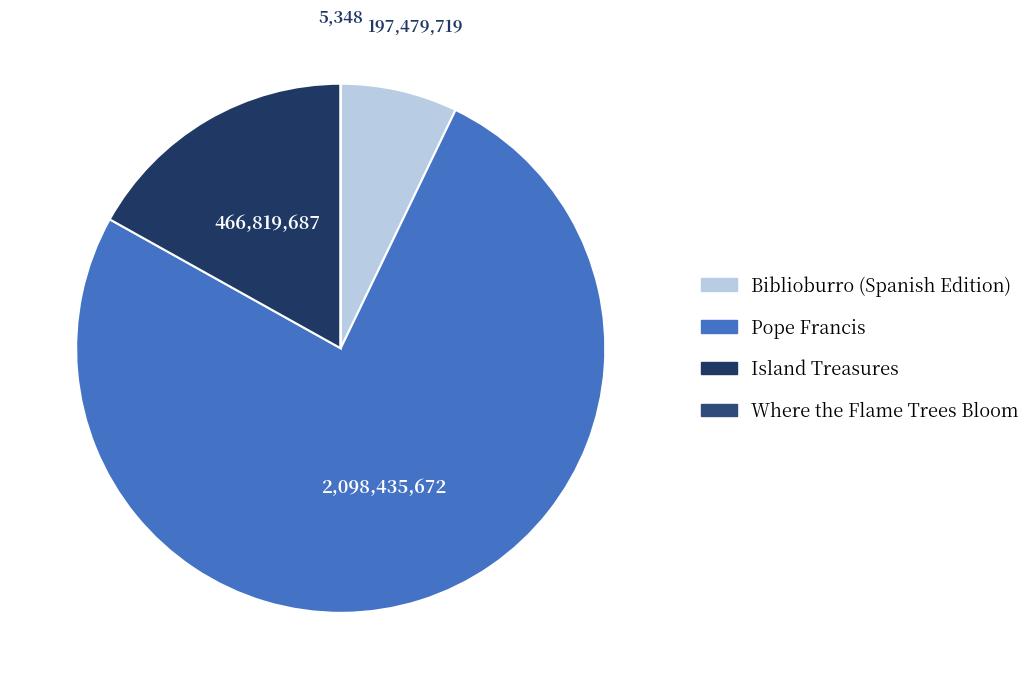

Which category accounts for the majority?

Pope Francis